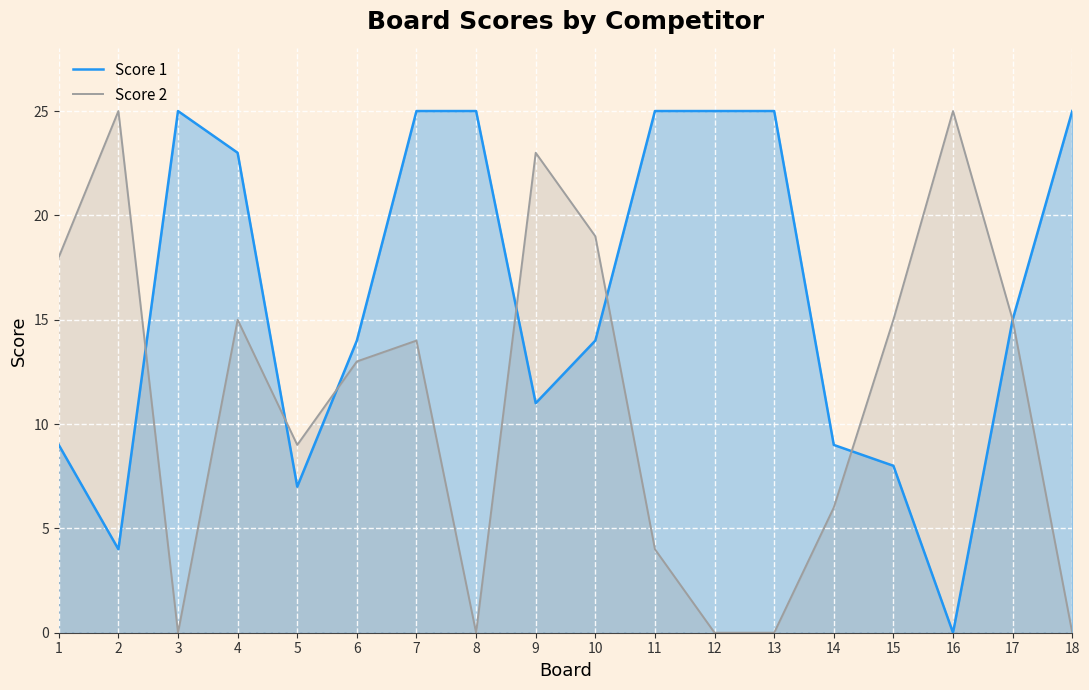

Where does the Score 1 series first go above 15?

3